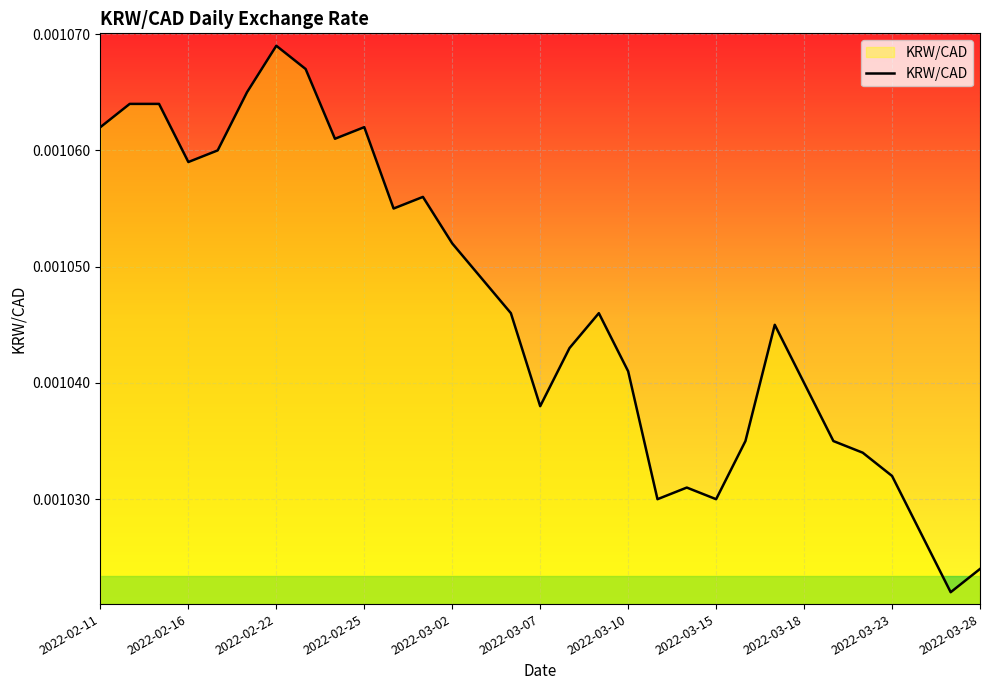

At which category does the chart reach its peak across all series?

2022-02-22